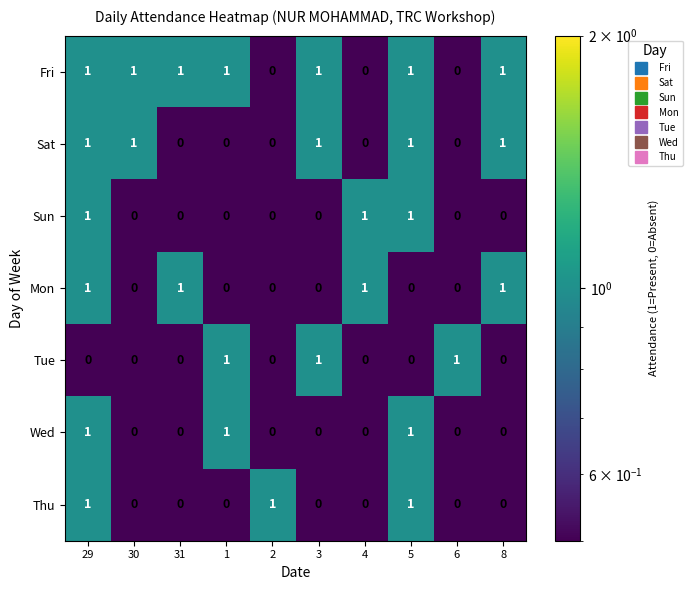

What is the sum of all Mon values?

4